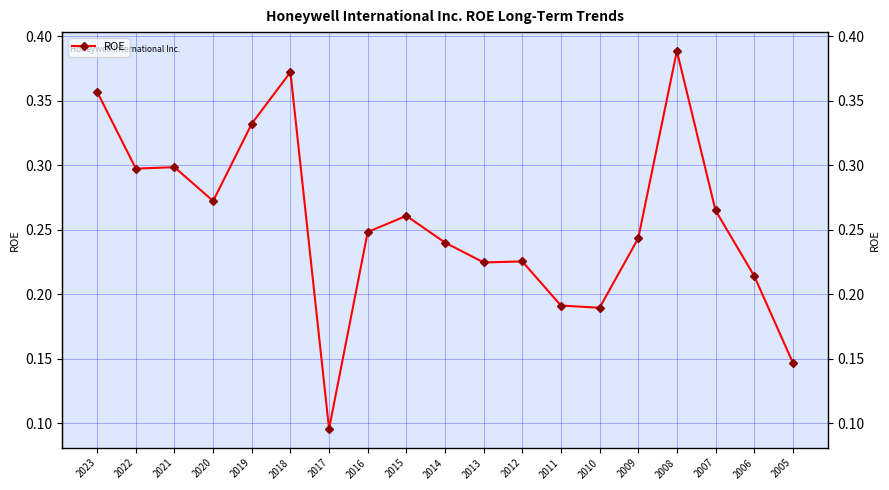

At which category does the chart reach its minimum across all series?

2017